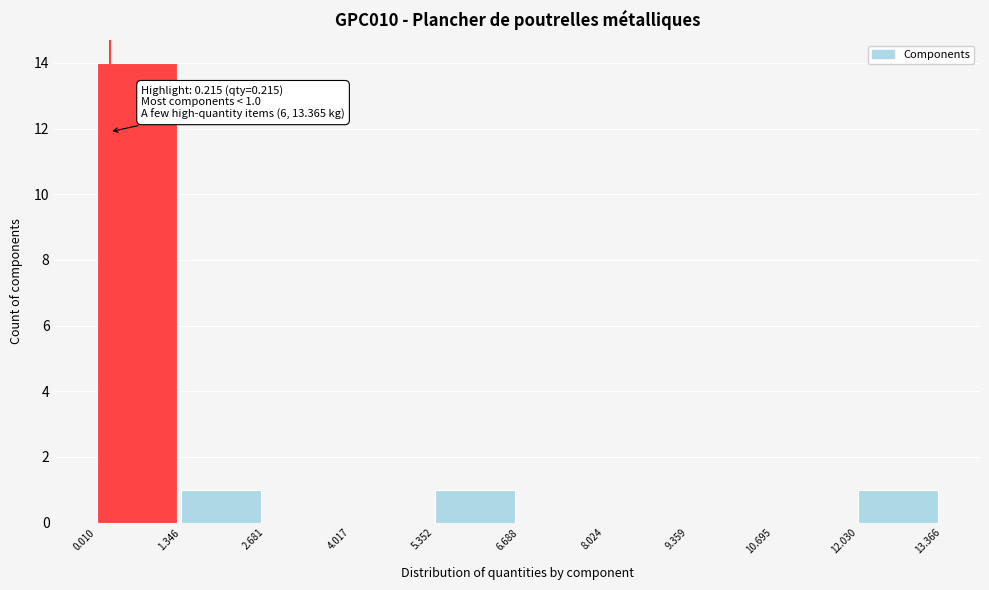

Which range on the x-axis has the tallest bar?

0.010 to 1.346